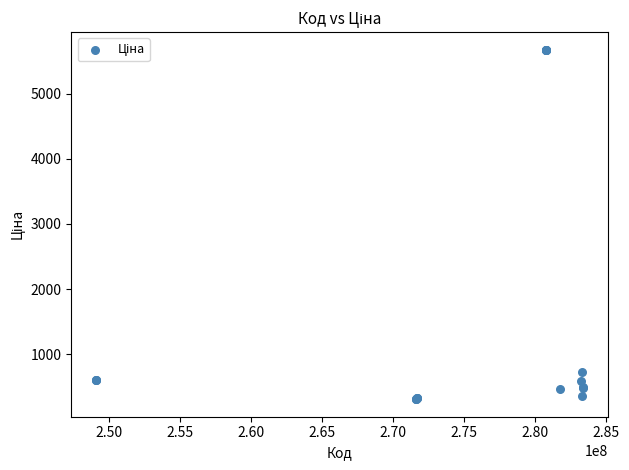

What Y value in the scatter plot is closest to 2992?

724.5